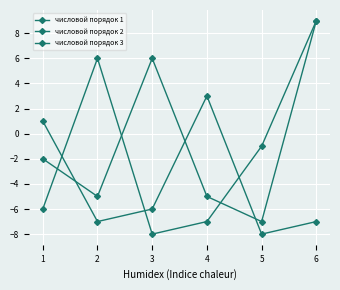

How many interior local valleys does the числовой порядок 3 series have?

1